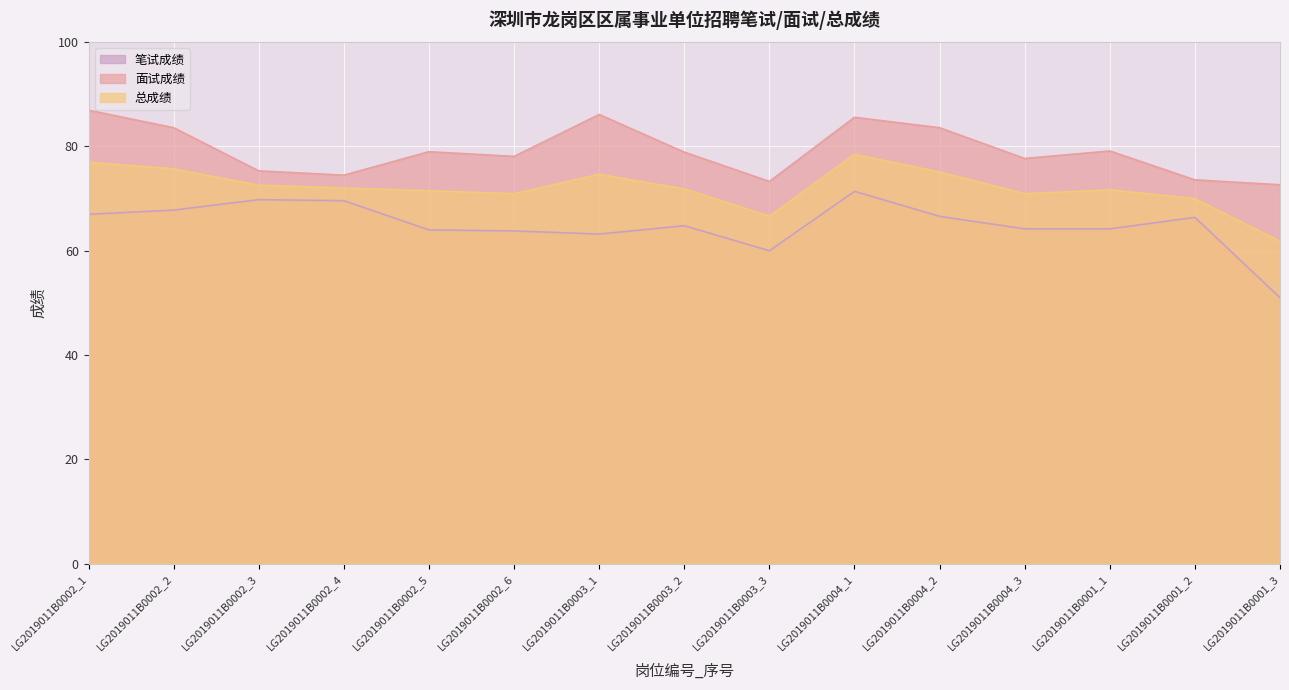

What is the label of the 3rd point from the right?

LG2019011B0001_1